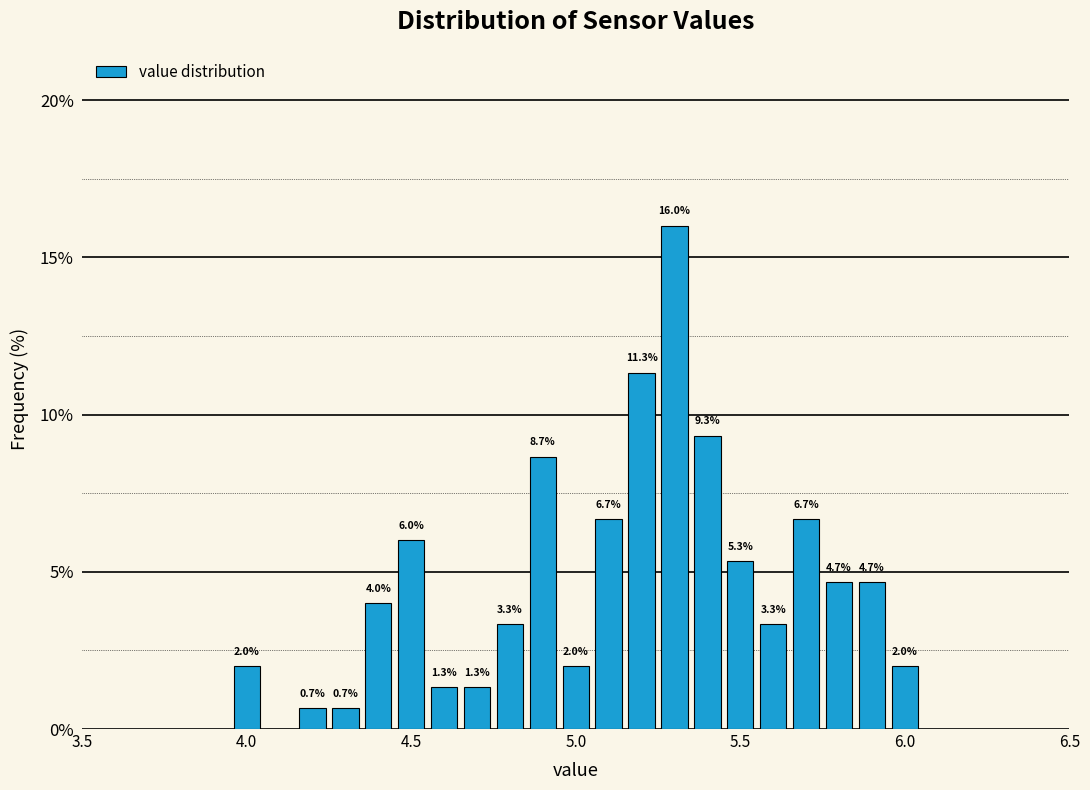

Read against the x-axis, roughly where is the centre of the tallest bar?

5.30